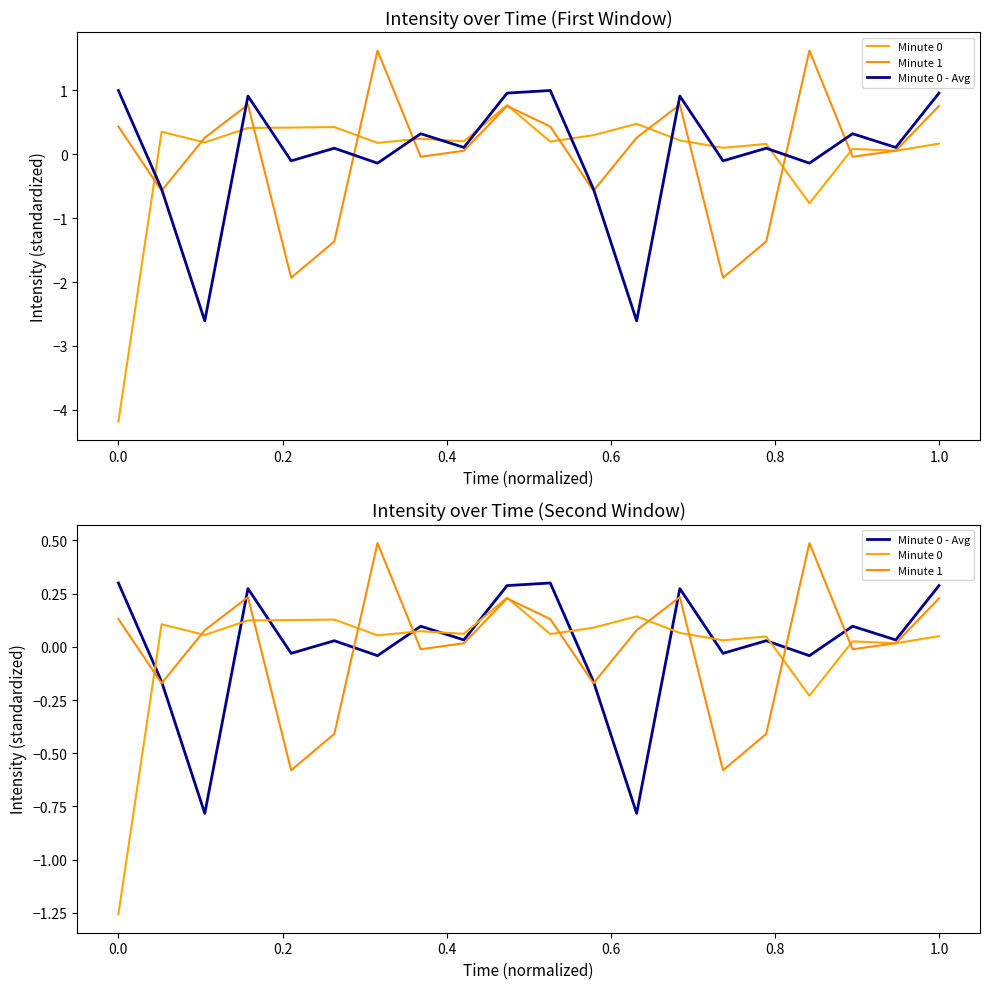

Is the value of Minute 0 at 0.2 greater than the value of Minute 1 at 0.2?

No